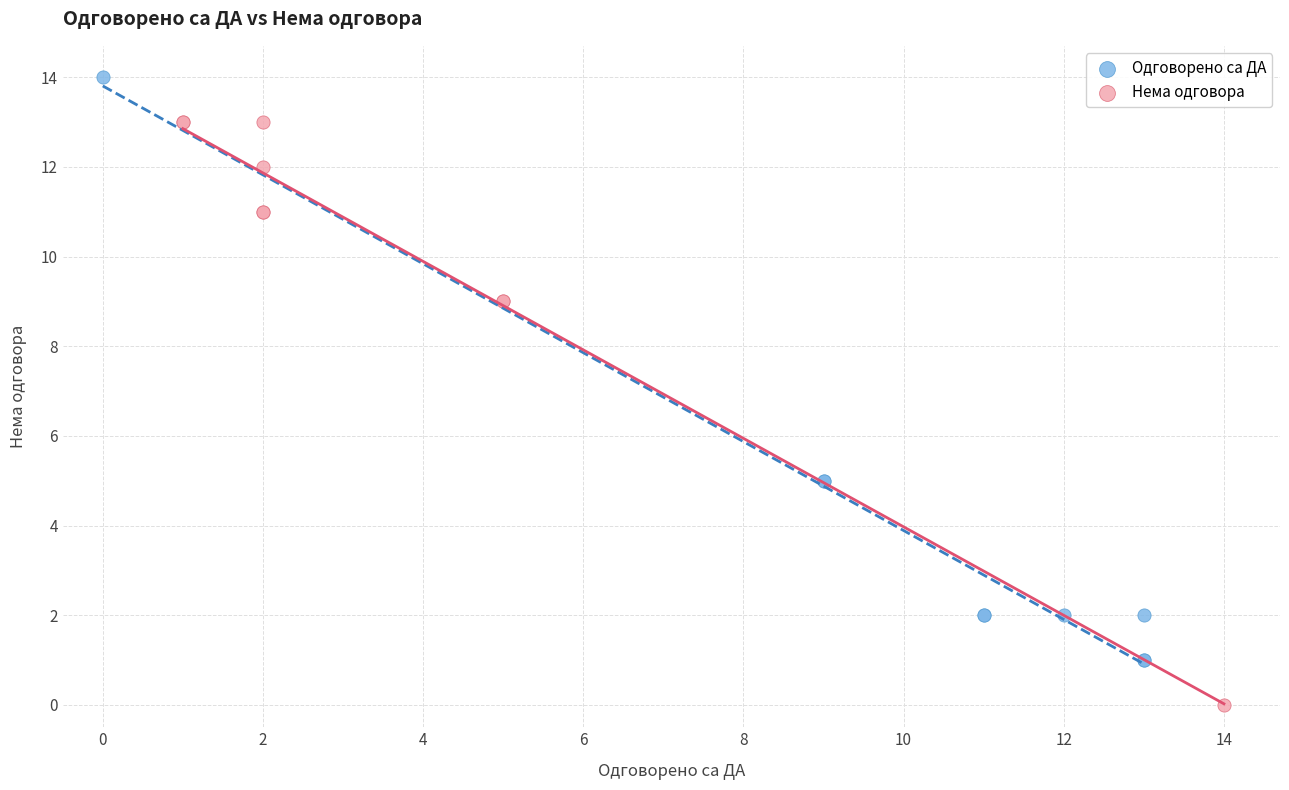

Which series contains the highest Y value?

Одговорено са ДА